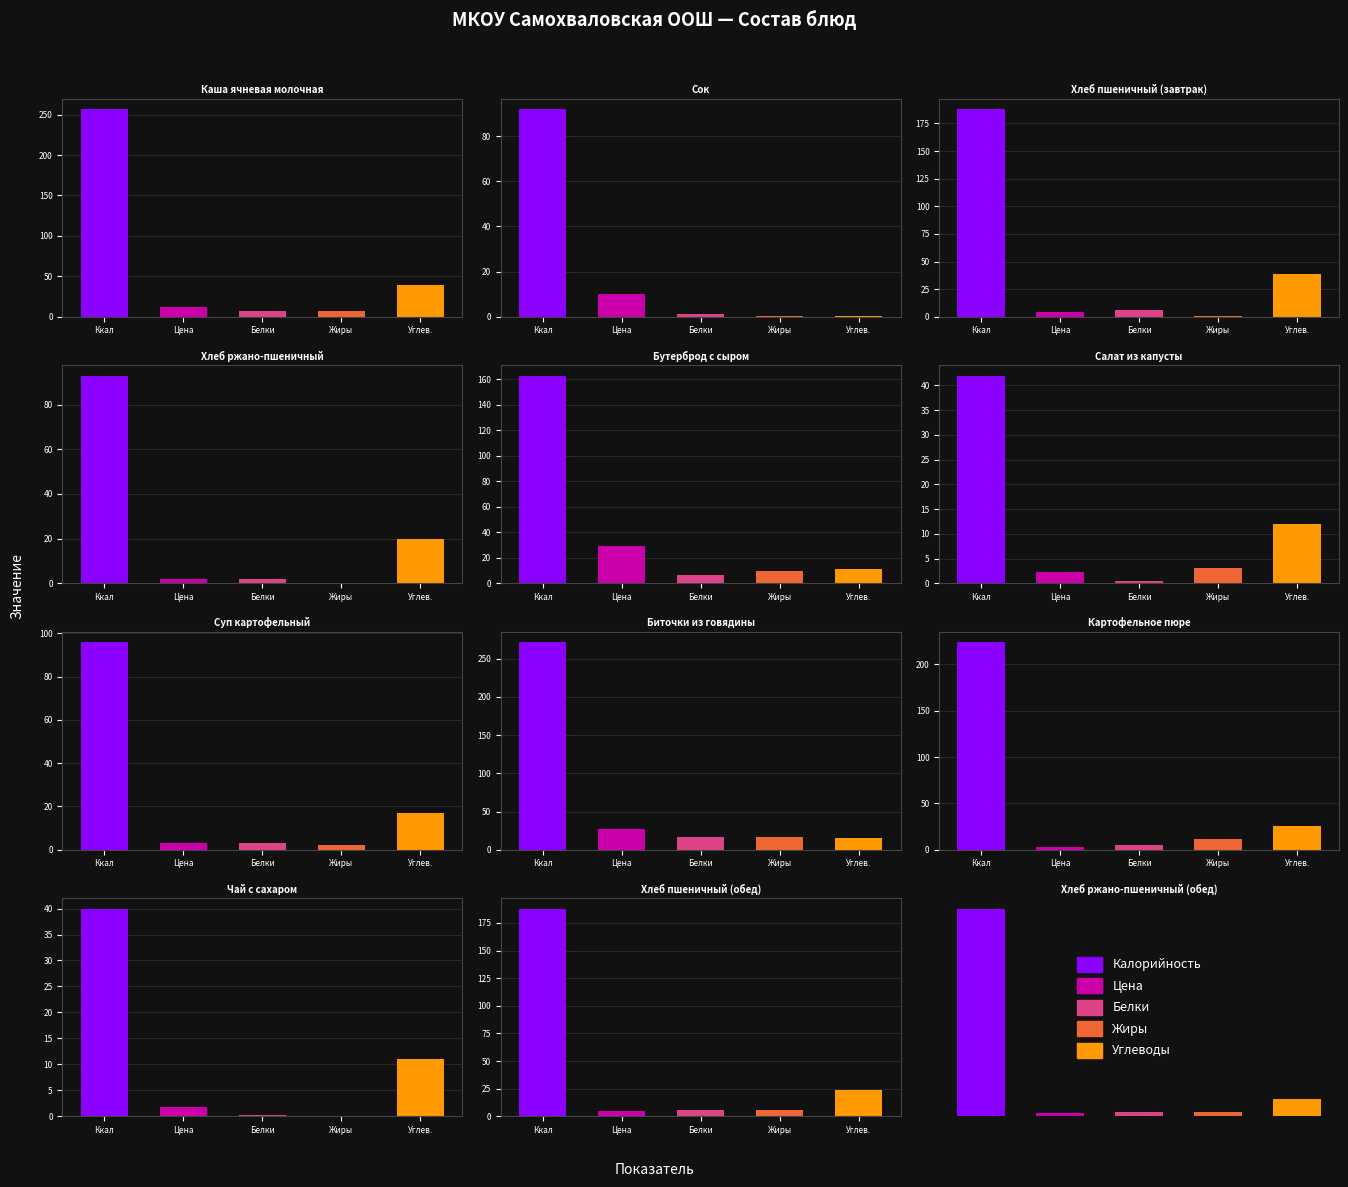

The Жиры series shows 10.2 at Хлеб пшеничный (обед). True or false?

False